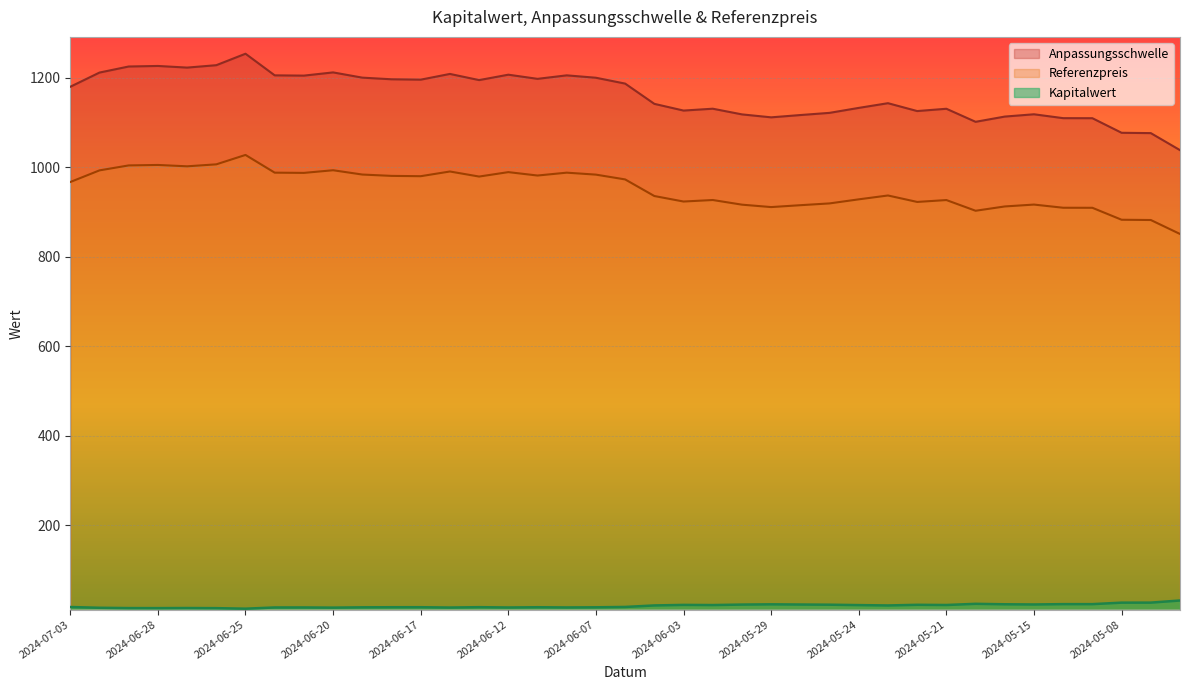

The value of Kapitalwert at 2024-05-21 is 22.4. True or false?

True